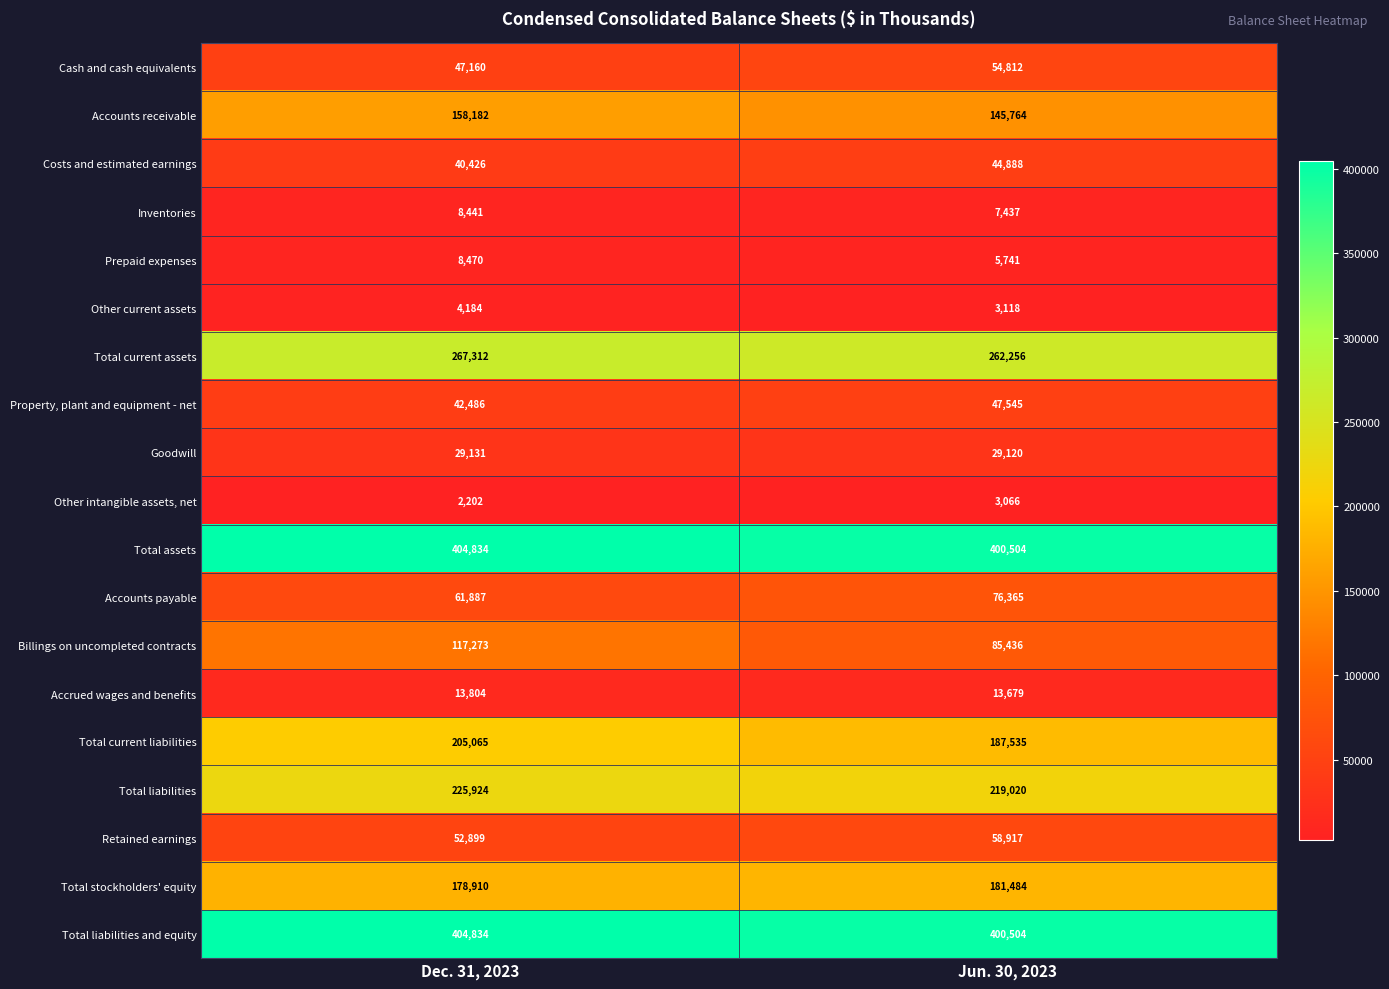

What is the maximum value shown in the chart?

404834